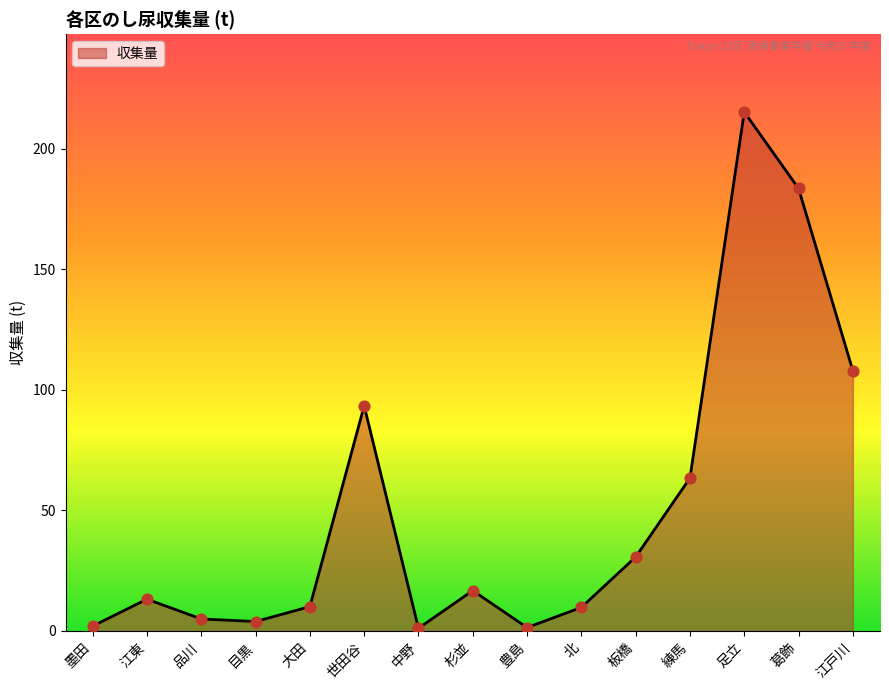

Approximately how many times larger is the value at 世田谷 compared to 中野?

83.4